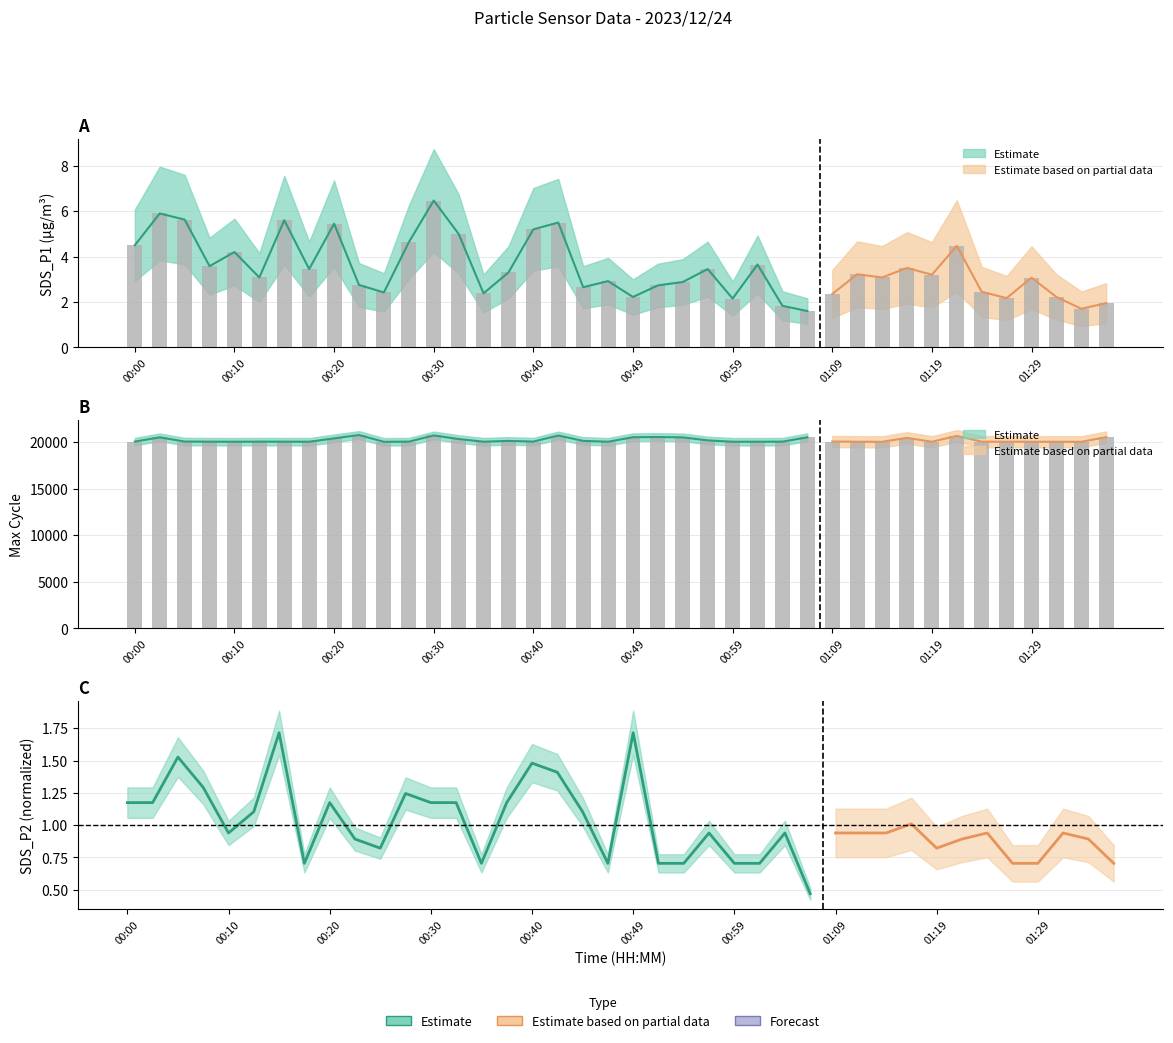

Between 01:02 and 00:52, which is larger?

01:02